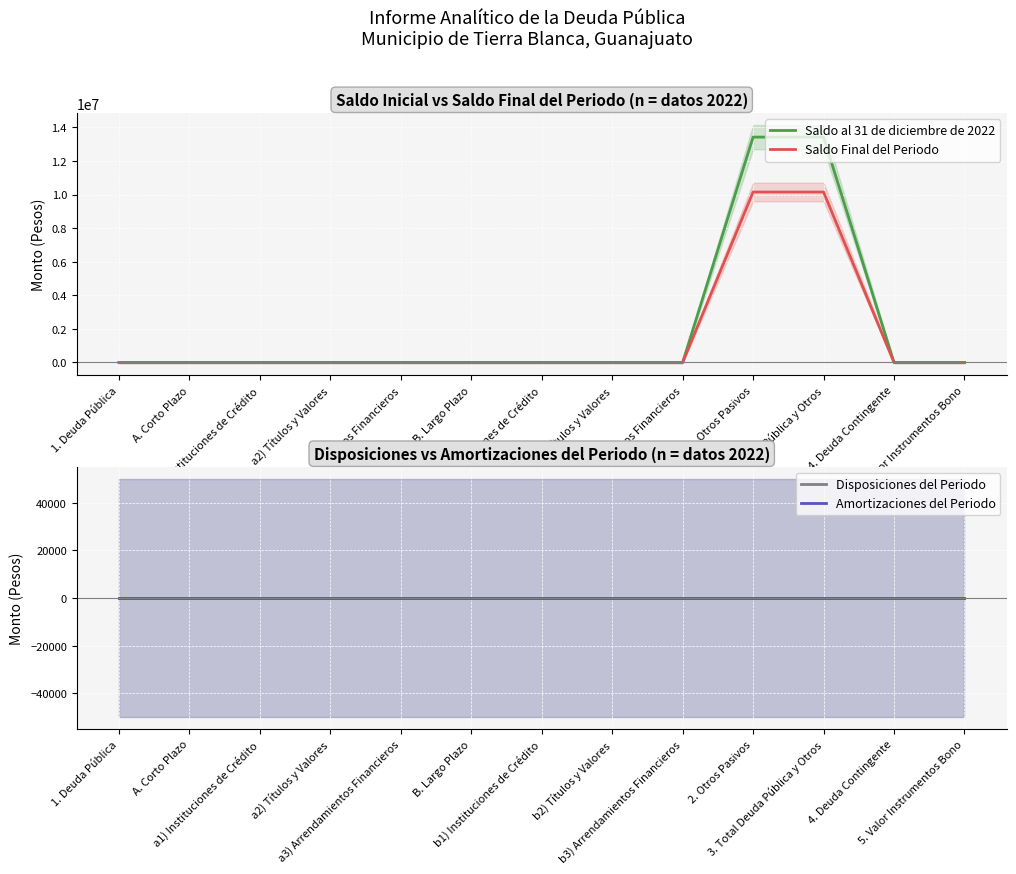

Is this an area chart (filled region under the line)?

No